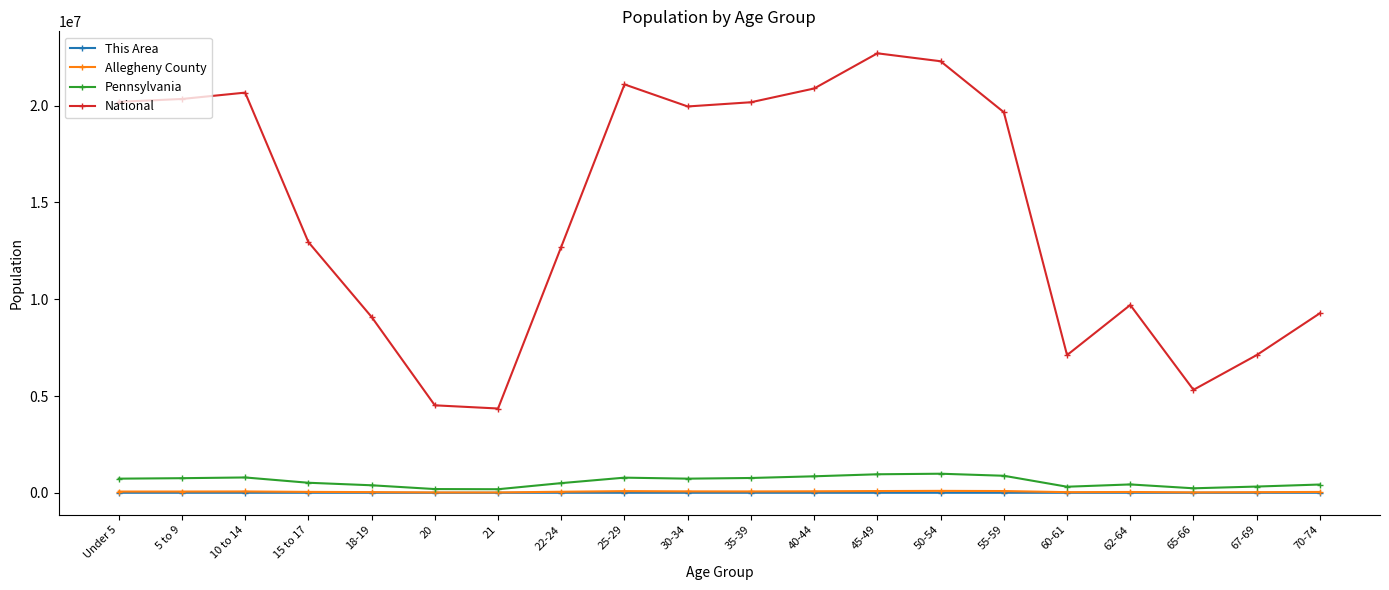

Between 20 and 35-39, which series saw the biggest shift?

National